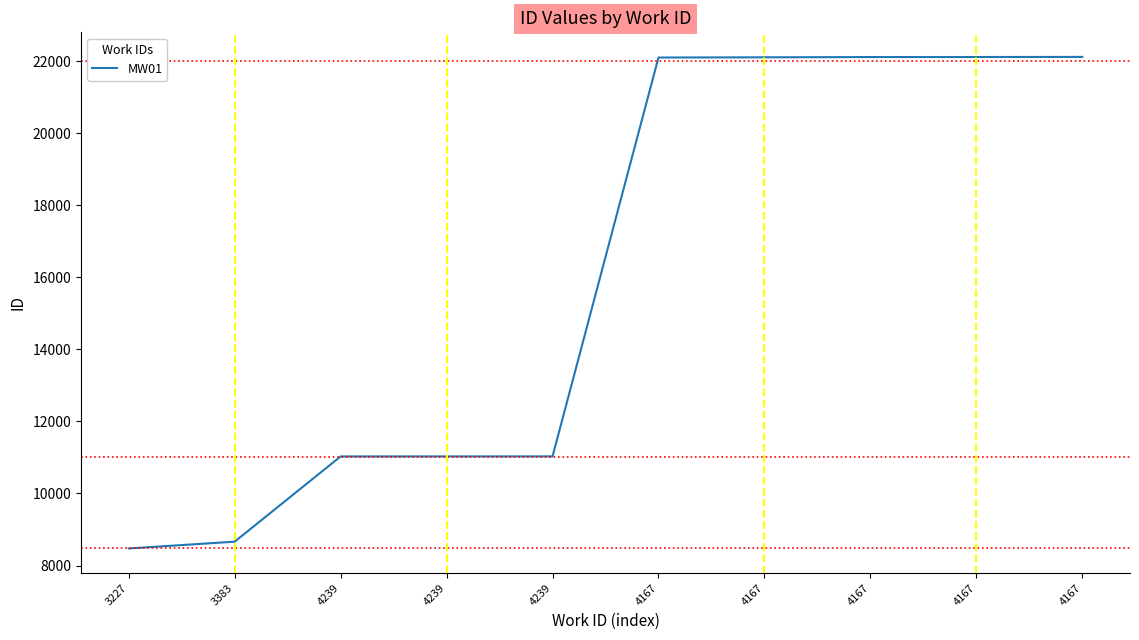

What is the difference between the values at 4167 and 3227?

13624